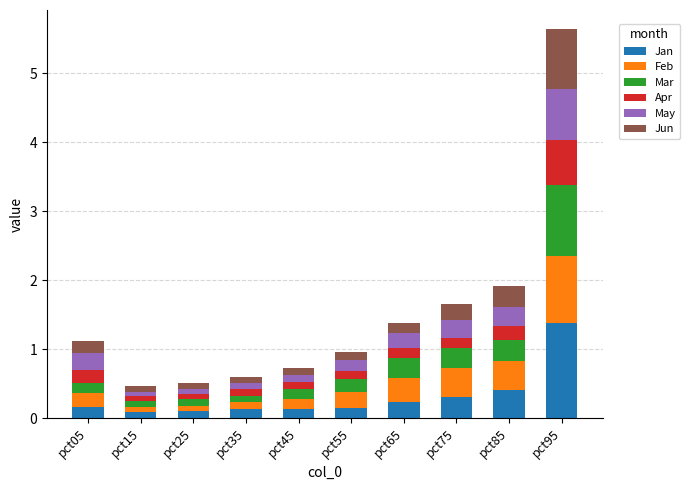

At which category is the sum across all series the highest?

pct95